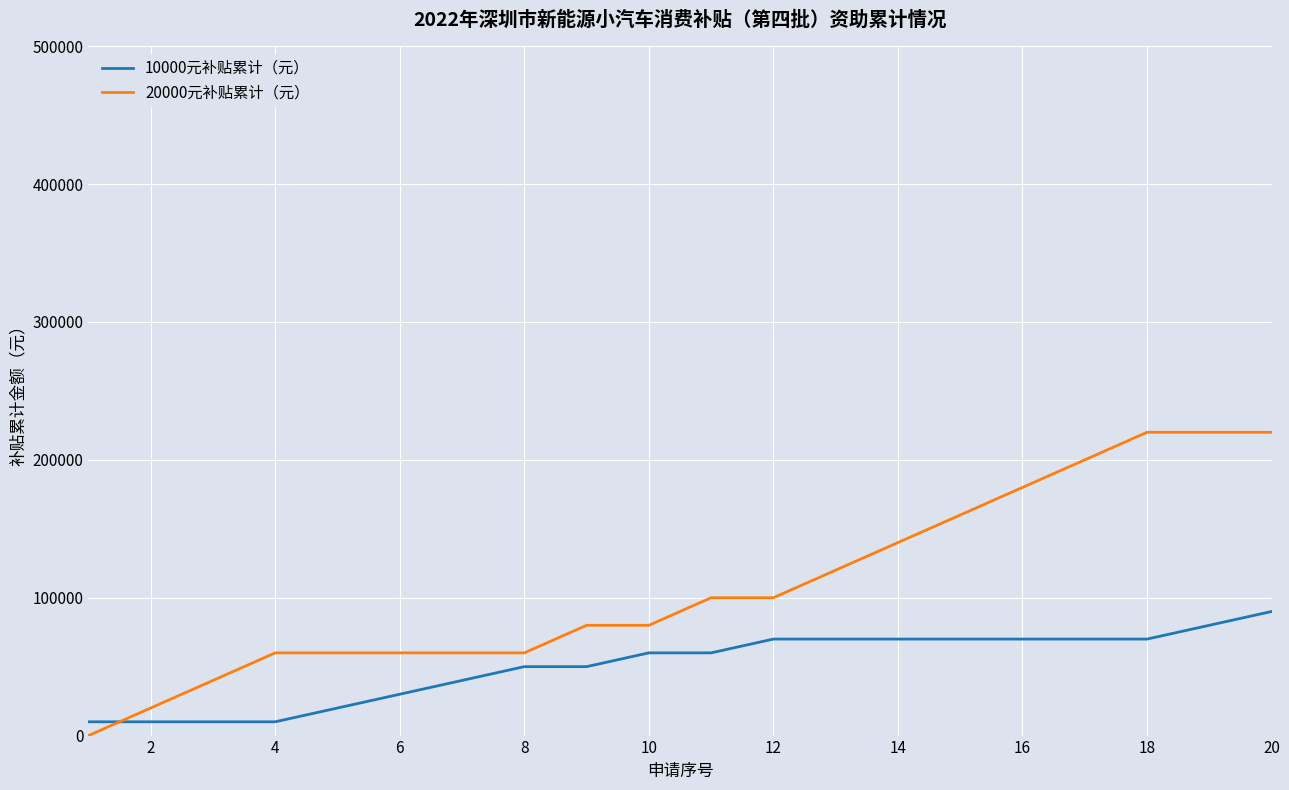

Reading right to left, transcribe all the data shown in this chart.

10000元补贴累计（元）: 90000	80000	70000	70000	70000	70000	70000	70000	70000	60000	60000	50000	50000	40000	30000	20000	10000	10000	10000	10000
20000元补贴累计（元）: 220000	220000	220000	200000	180000	160000	140000	120000	100000	100000	80000	80000	60000	60000	60000	60000	60000	40000	20000	0